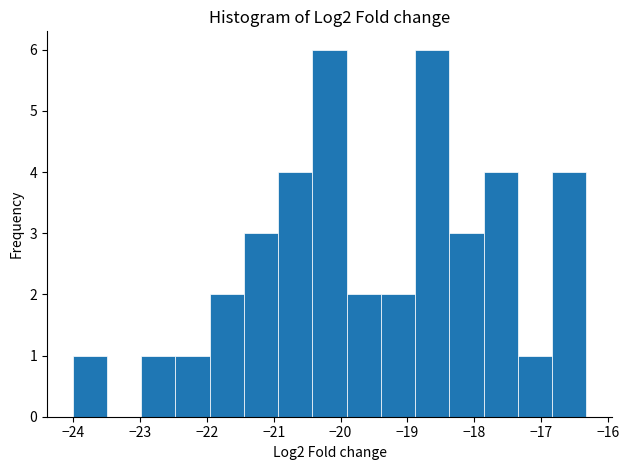

Reading left to right, transcribe this chart: for each bar, give the range it covers on the x-axis and its height. Neither the bar edges nor the heights are printed on the chart, so give them approximately, as read against the axes.

-24.0 to -23.5: 1
-23.5 to -23.0: 0
-23.0 to -22.5: 1
-22.5 to -22.0: 1
-22.0 to -21.4: 2
-21.4 to -20.9: 3
-20.9 to -20.4: 4
-20.4 to -19.9: 6
-19.9 to -19.4: 2
-19.4 to -18.9: 2
-18.9 to -18.4: 6
-18.4 to -17.9: 3
-17.9 to -17.3: 4
-17.3 to -16.8: 1
-16.8 to -16.3: 4